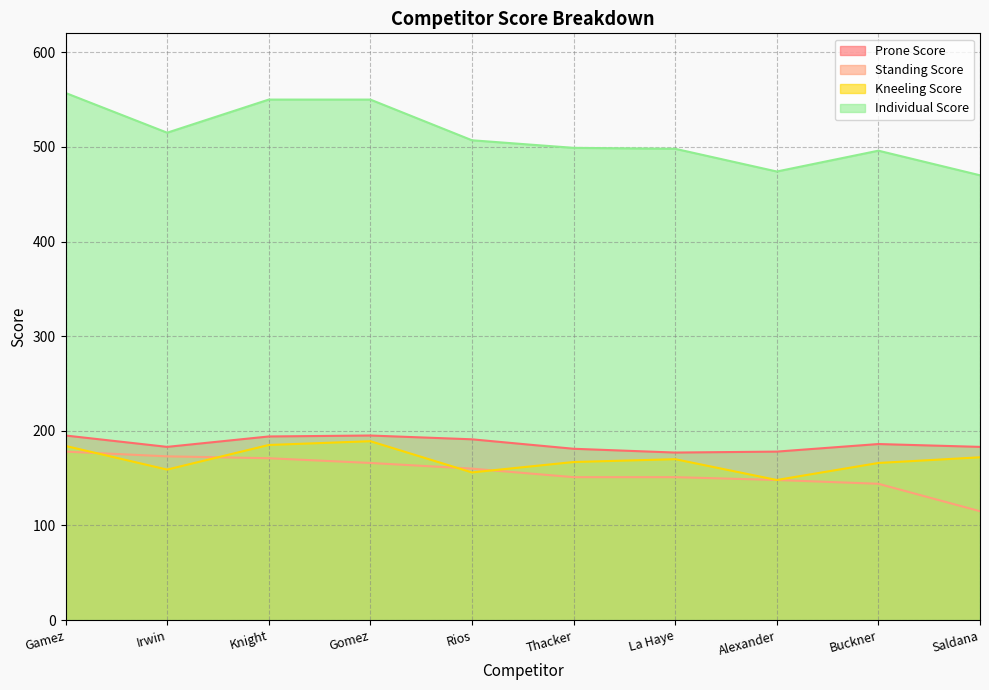

Is it true that Individual Score equals 623 at Saldana?

False